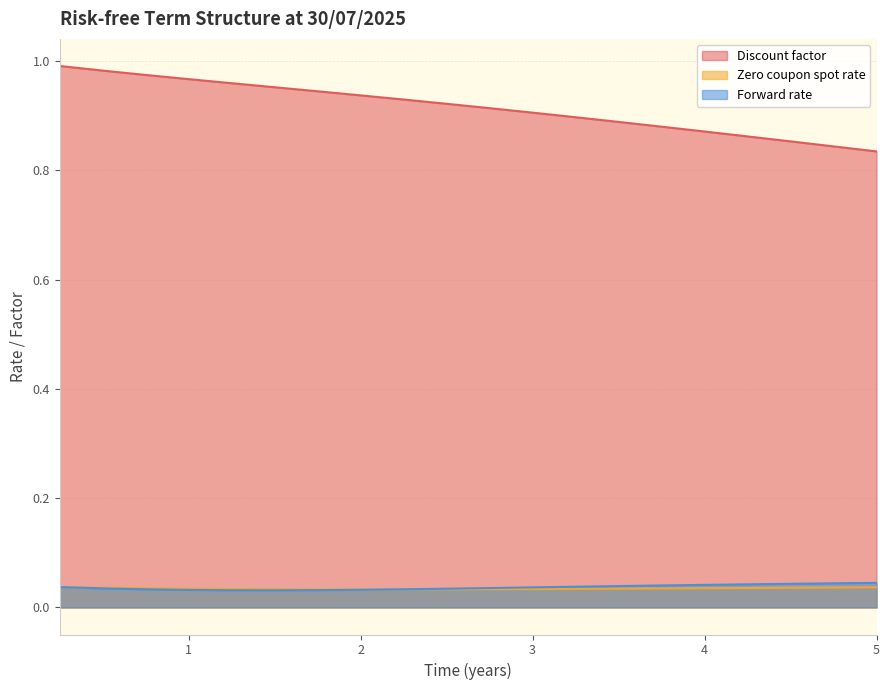

What is the label of the 15th point from the right?

1.5